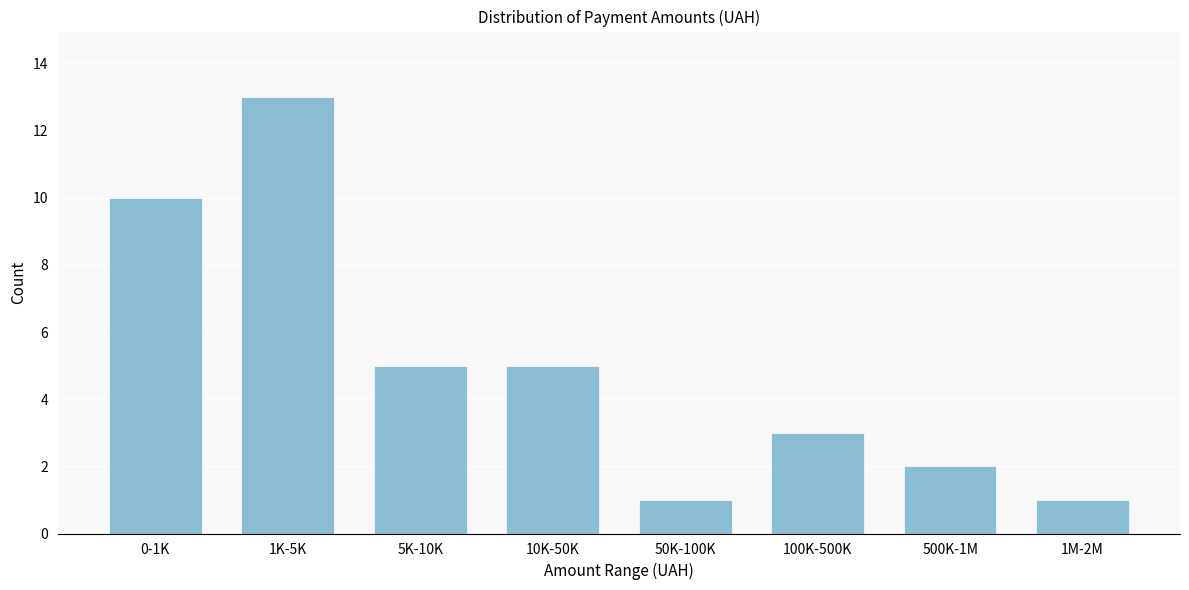

Reading left to right, transcribe all the data shown in this chart.

10	13	5	5	1	3	2	1